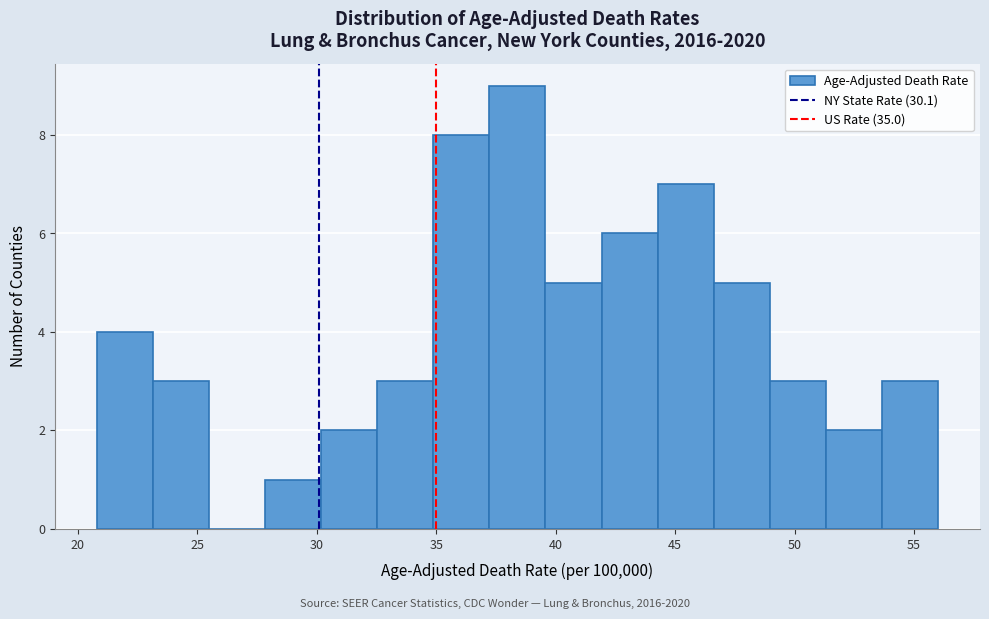

Reading left to right, transcribe this chart: for each bar, give the range it covers on the x-axis and its height. Neither the bar edges nor the heights are printed on the chart, so give them approximately, as read against the axes.

21.0 to 23.0: 4
23.0 to 25.5: 3
25.5 to 28.0: 0
28.0 to 30.0: 1
30.0 to 32.5: 2
32.5 to 35.0: 3
35.0 to 37.0: 8
37.0 to 39.5: 9
39.5 to 42.0: 5
42.0 to 44.5: 6
44.5 to 46.5: 7
46.5 to 49.0: 5
49.0 to 51.5: 3
51.5 to 53.5: 2
53.5 to 56.0: 3